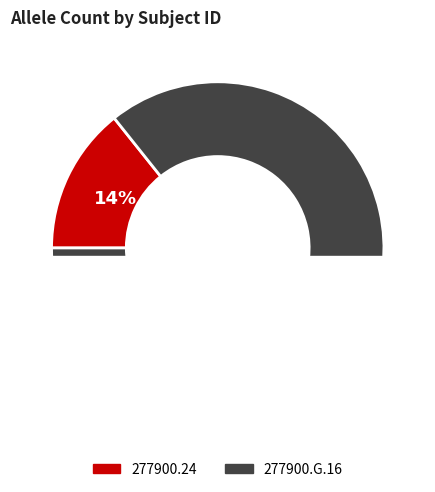

Is 277900.G.16 the majority of the pie?

Yes